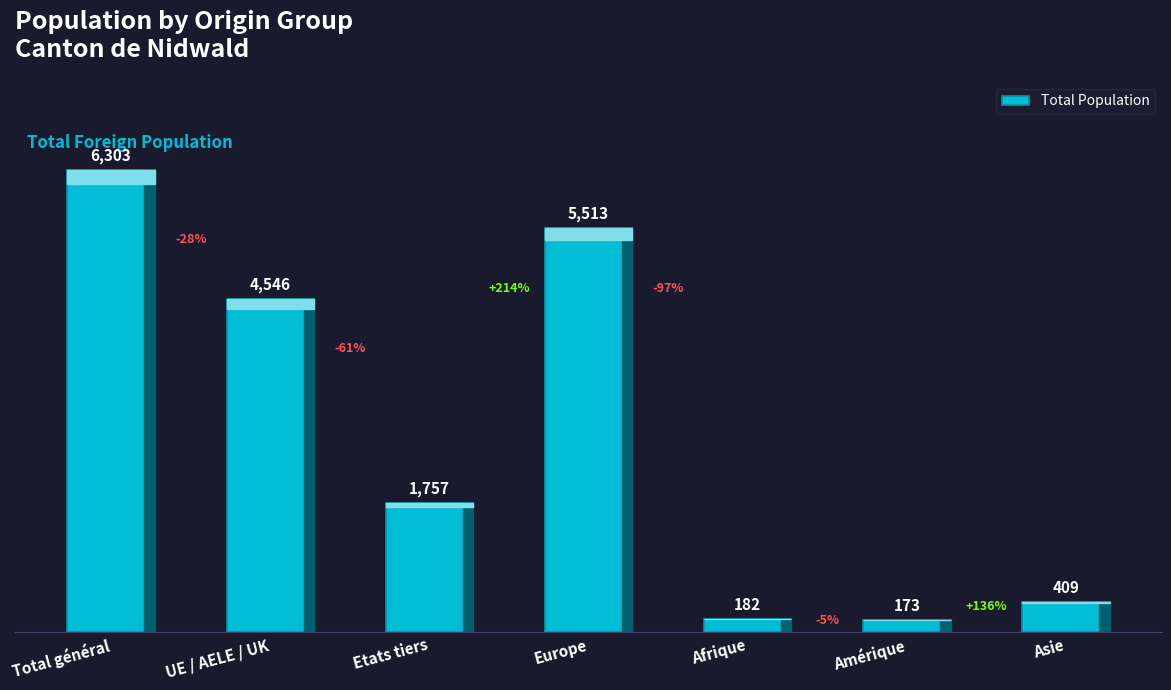

What is the sum of all values?

18883